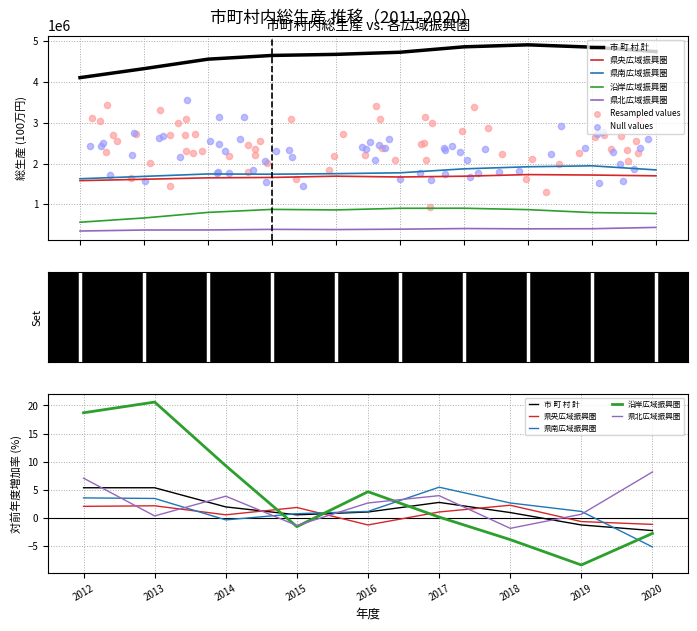

Which series has the largest total across all categories?

市 町 村 計